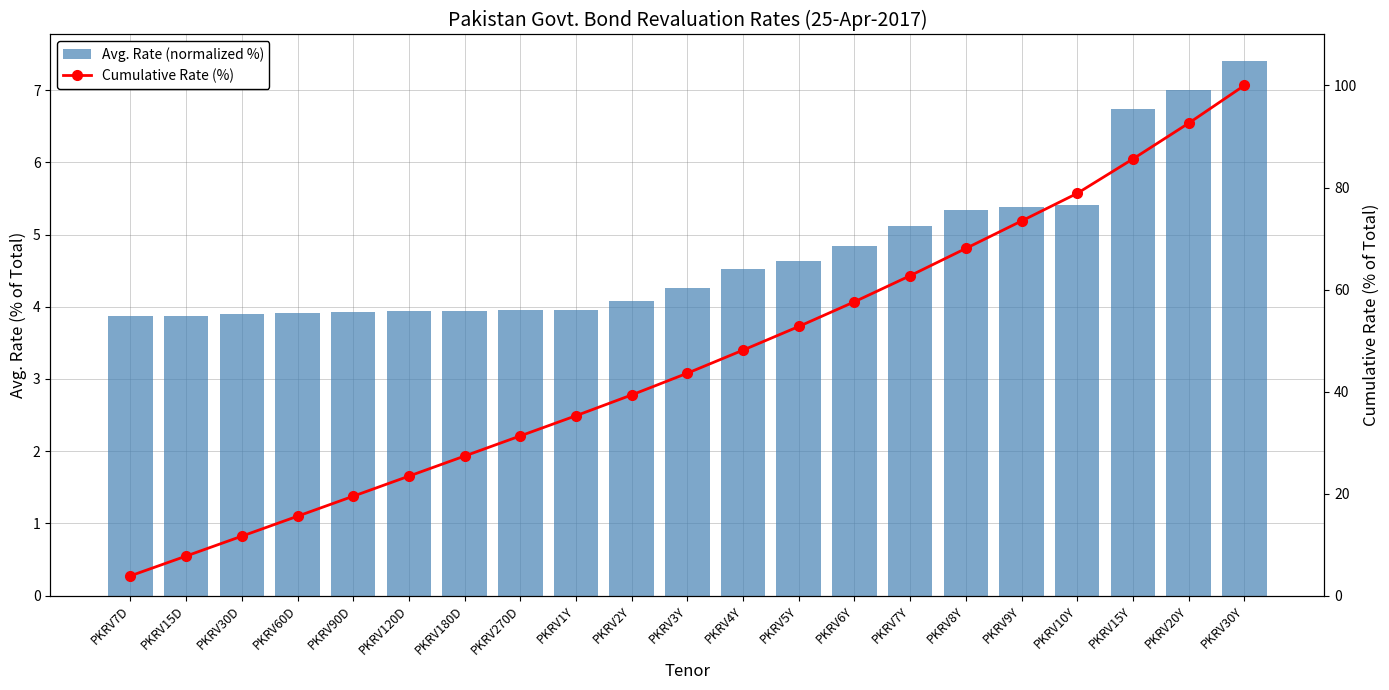

List the labels in order of Avg. Rate (normalized %) value, smallest first.

PKRV7D, PKRV15D, PKRV30D, PKRV60D, PKRV90D, PKRV120D, PKRV180D, PKRV270D, PKRV1Y, PKRV2Y, PKRV3Y, PKRV4Y, PKRV5Y, PKRV6Y, PKRV7Y, PKRV8Y, PKRV9Y, PKRV10Y, PKRV15Y, PKRV20Y, PKRV30Y